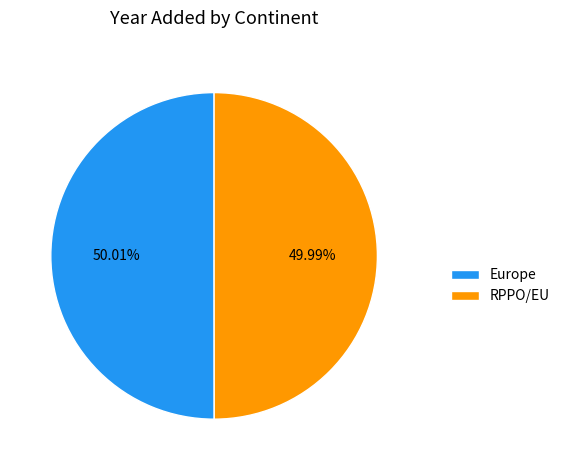

To the nearest percent, what portion does Europe represent?

50%